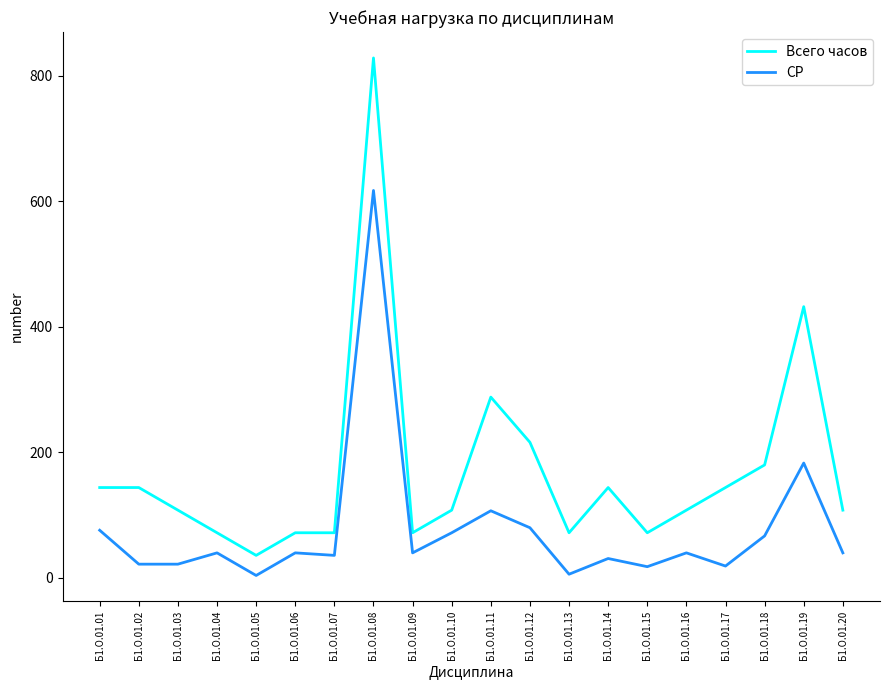

What are all the series names shown in the legend?

Всего часов, СР